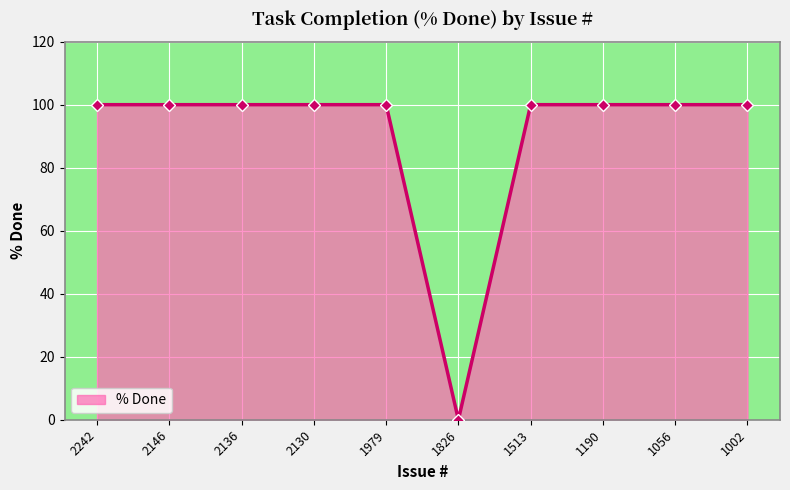

What is the average value?

90